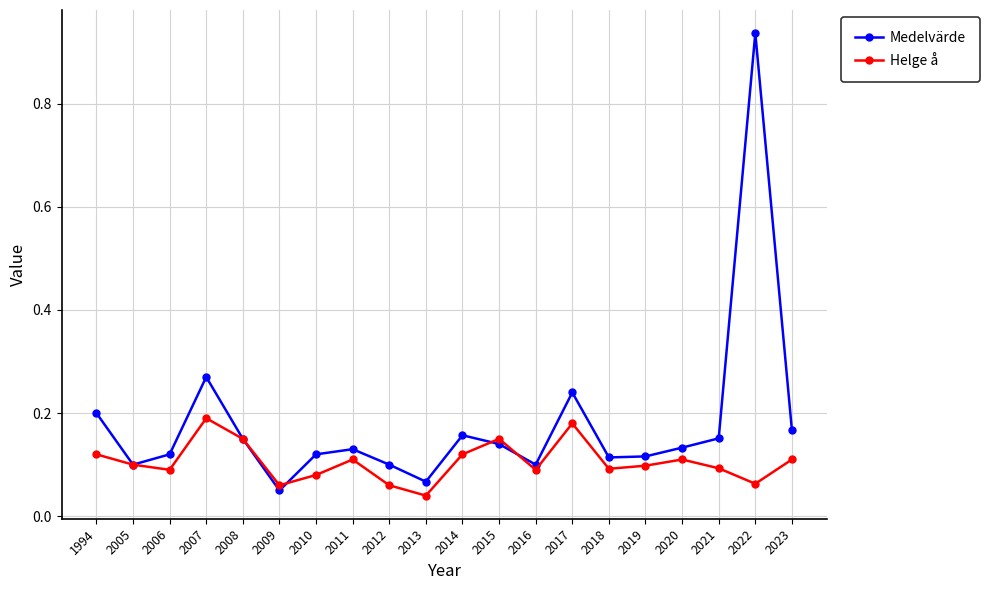

Count the Helge å values in the range 0 to 1.

20